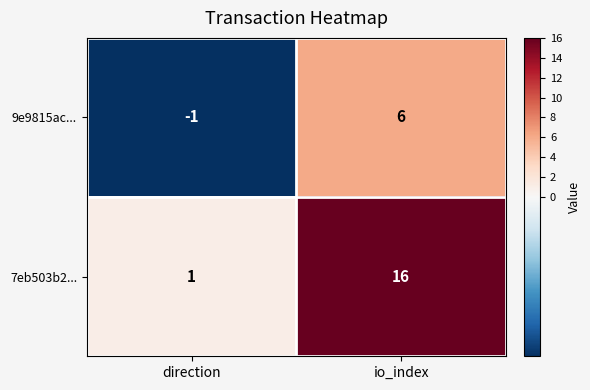

Which series has the largest total across all categories?

7eb503b2...